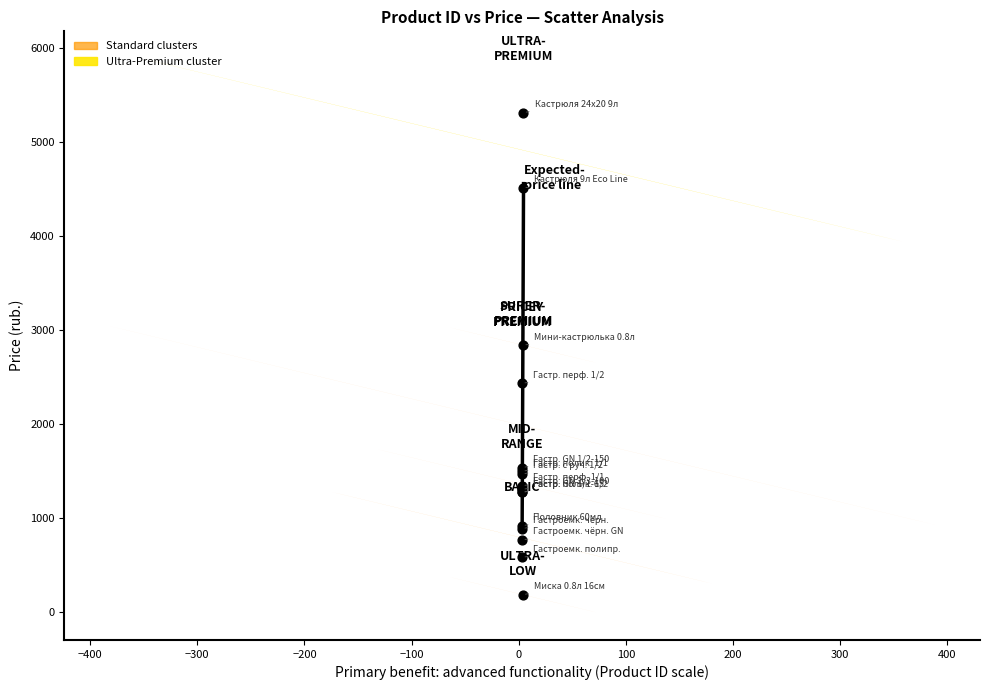

What Y value in the scatter plot is closest to 2750?

2840